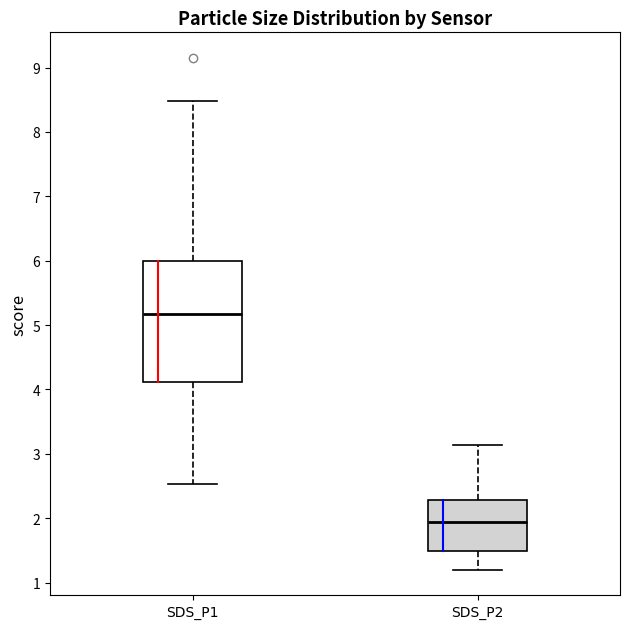

Which box is the tallest, from its lower edge to its upper edge?

SDS_P1